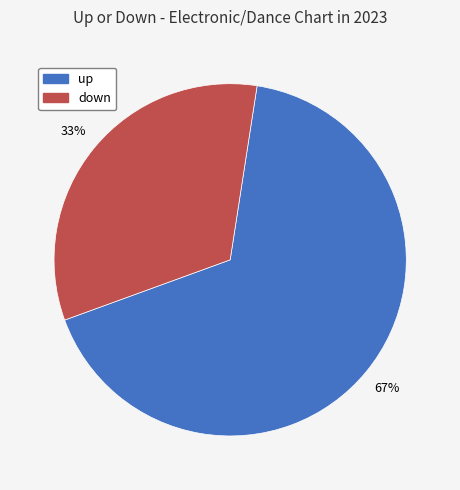

True or false: up accounts for 76% of the total.

False